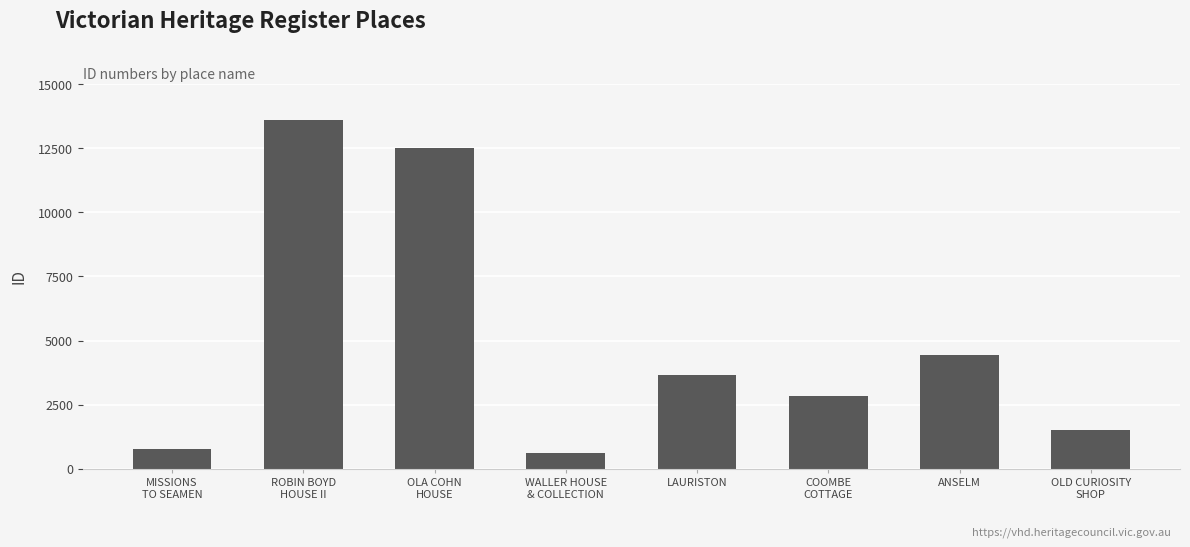

What is the maximum value shown in the chart?

13584